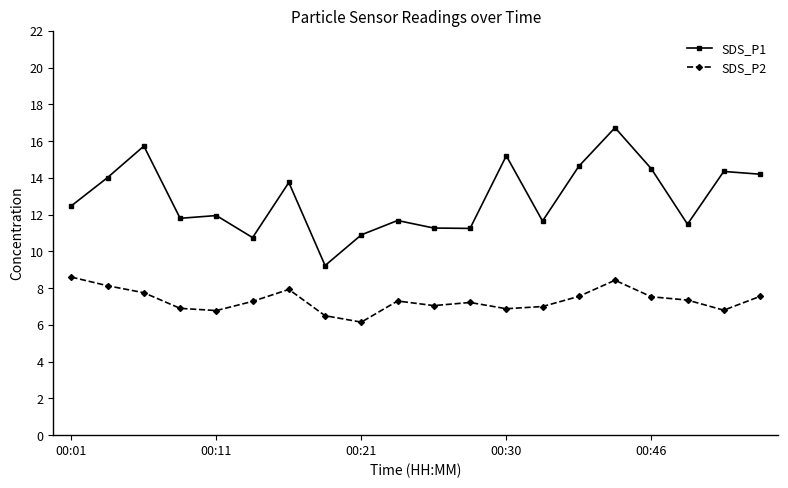

What is the sum of all SDS_P2 values?

146.7